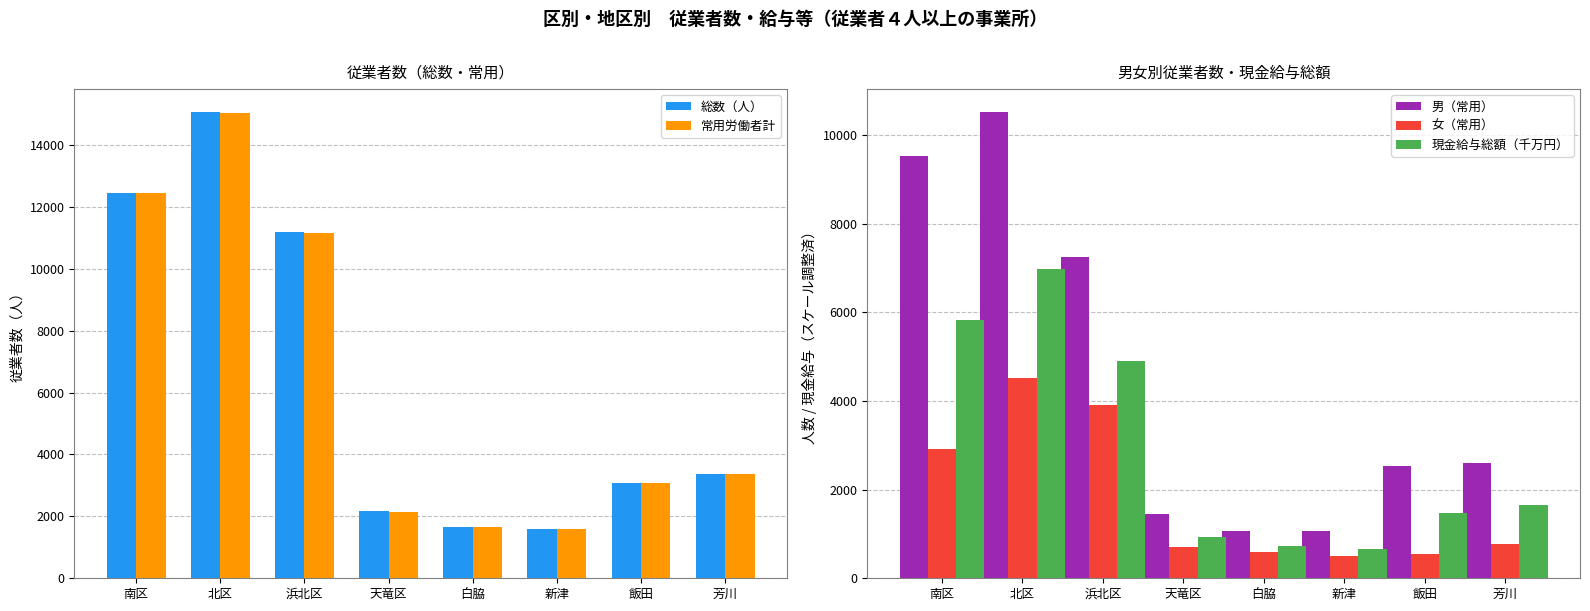

The value of 現金給与総額（千万円） at 北区 is 4678.9. True or false?

False